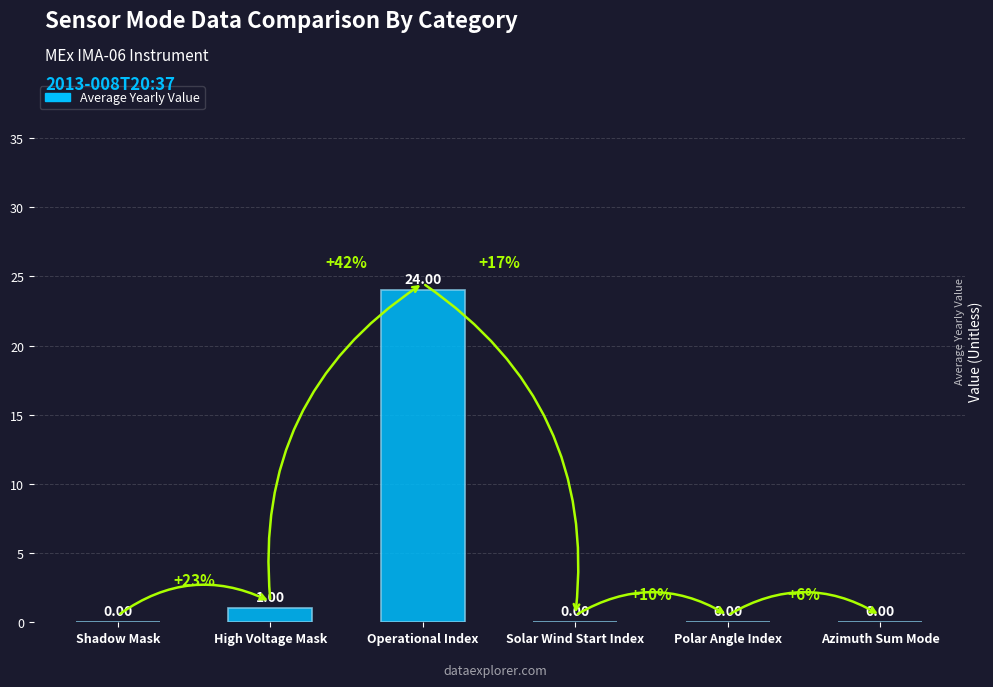

What is the greatest value displayed?

24